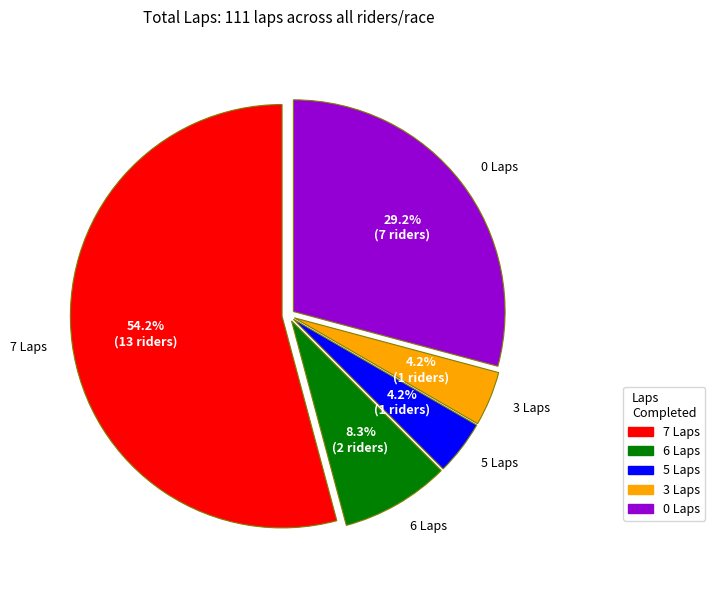

What percentage do 0 Laps and 6 Laps together represent?

37.5%